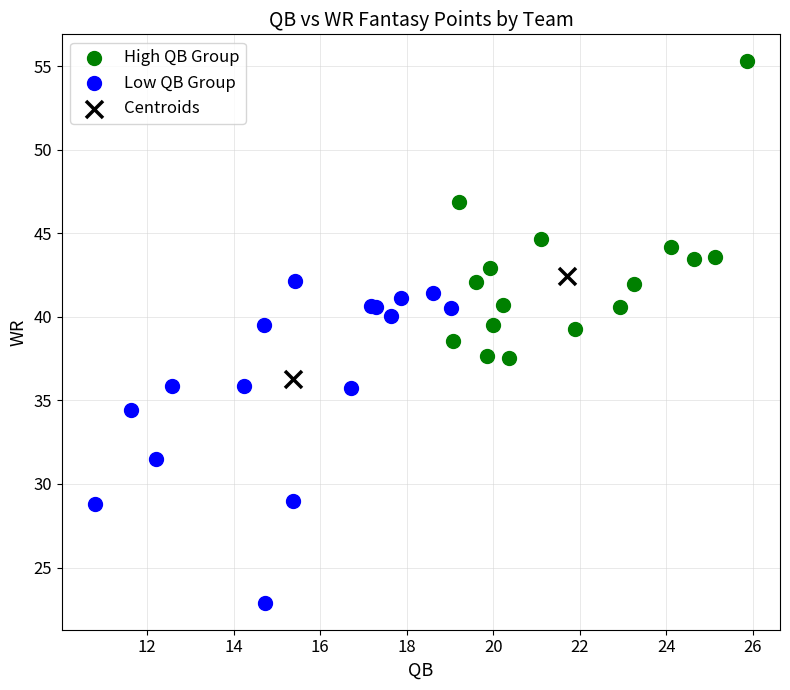

Which series has the largest Y range (max minus min)?

Low QB Group